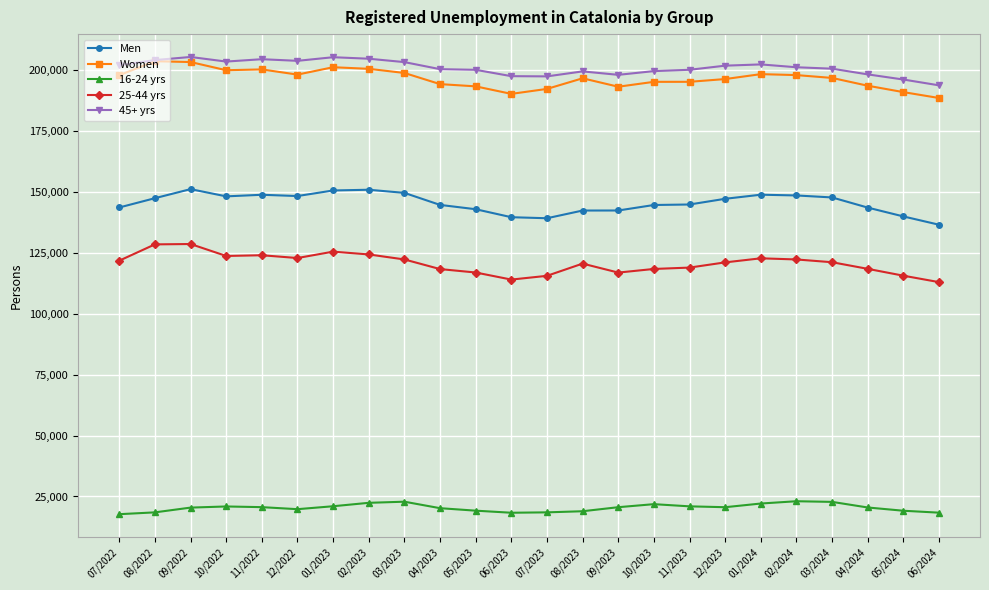

What position from the right is 08/2023?

11